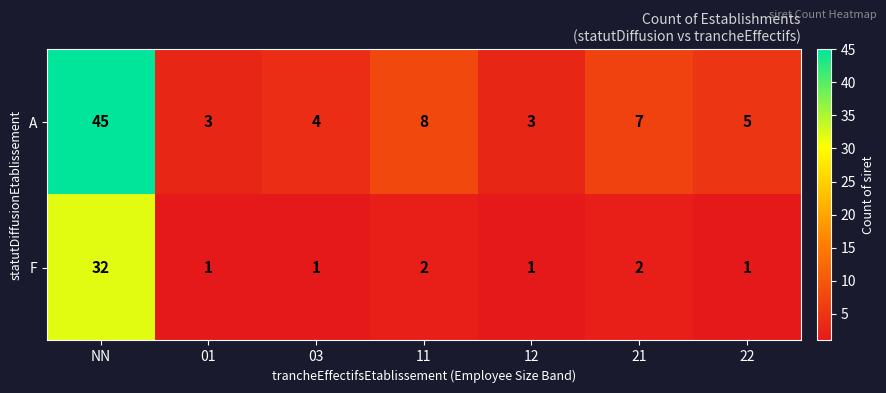

What is the total value across all series at 03?

5